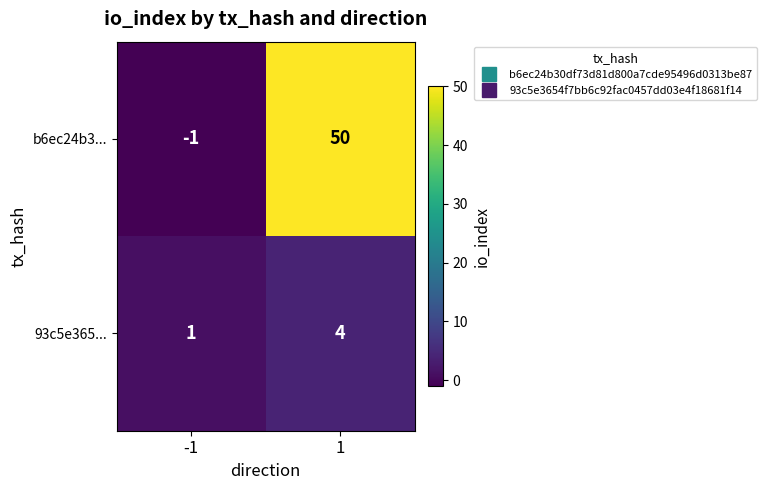

At -1, list the series in order from largest to smallest.

93c5e365..., b6ec24b3...